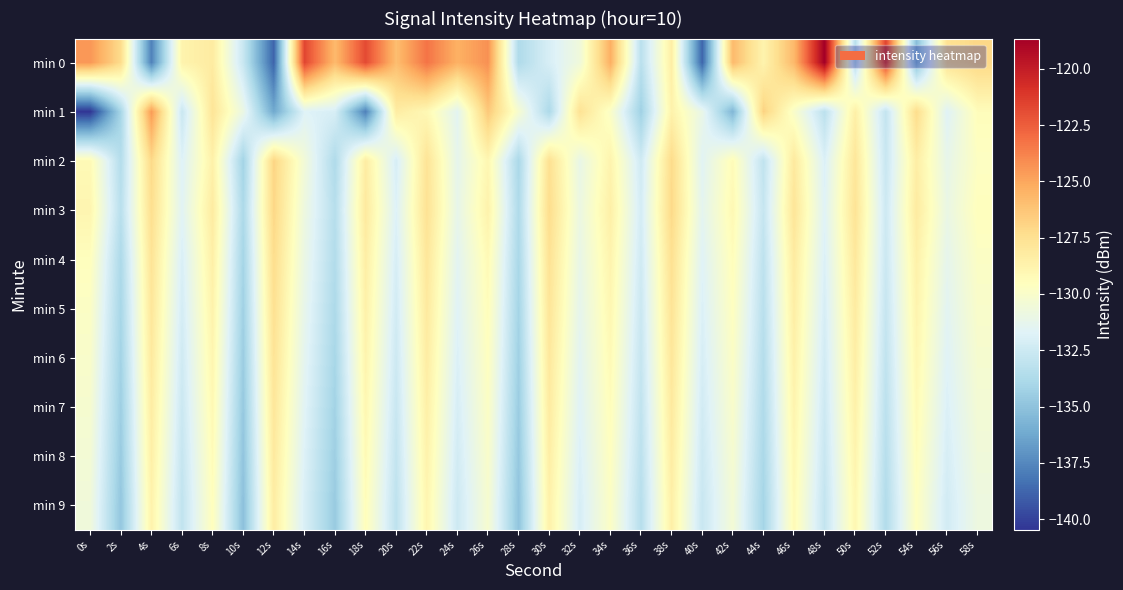

At which category is the sum across all series the highest?

22s